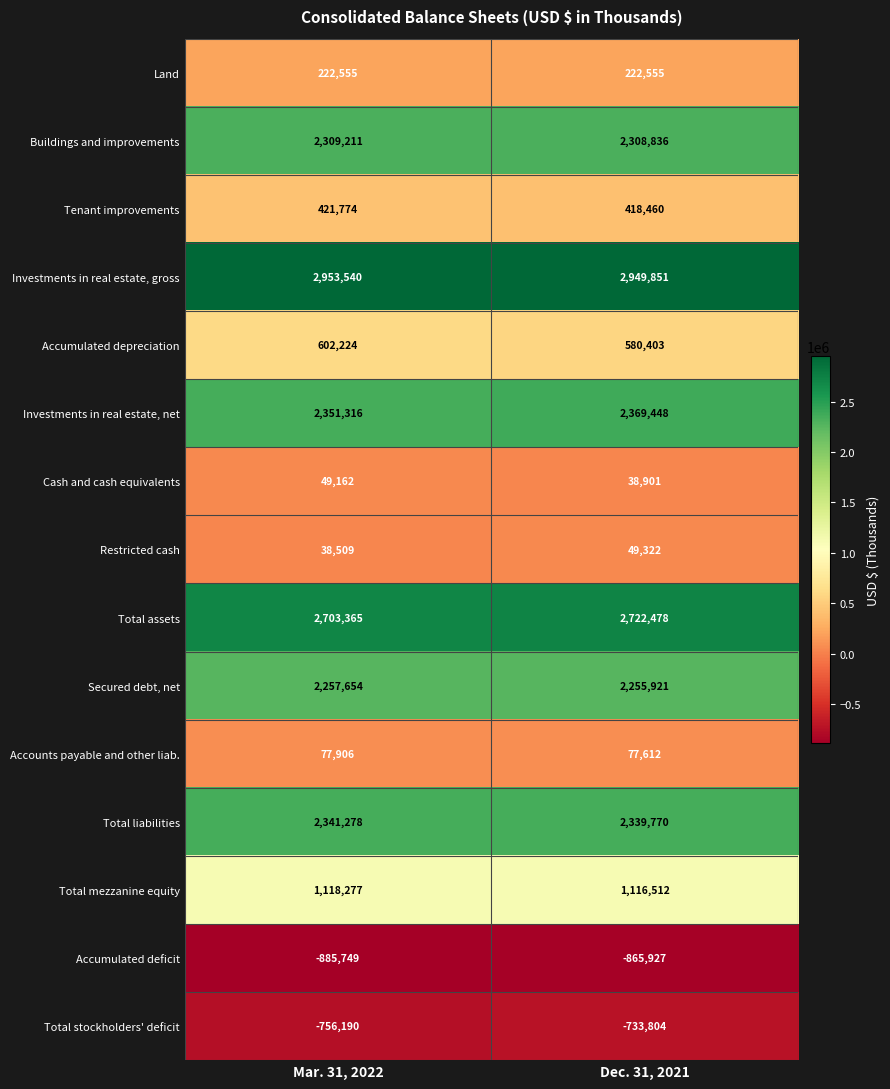

Reading right to left, extract all data points from this chart.

Land: Dec. 31, 2021=222555	Mar. 31, 2022=222555
Buildings and improvements: Dec. 31, 2021=2308836	Mar. 31, 2022=2309211
Tenant improvements: Dec. 31, 2021=418460	Mar. 31, 2022=421774
Investments in real estate, gross: Dec. 31, 2021=2949851	Mar. 31, 2022=2953540
Accumulated depreciation: Dec. 31, 2021=580403	Mar. 31, 2022=602224
Investments in real estate, net: Dec. 31, 2021=2369448	Mar. 31, 2022=2351316
Cash and cash equivalents: Dec. 31, 2021=38901	Mar. 31, 2022=49162
Restricted cash: Dec. 31, 2021=49322	Mar. 31, 2022=38509
Total assets: Dec. 31, 2021=2722478	Mar. 31, 2022=2703365
Secured debt, net: Dec. 31, 2021=2255921	Mar. 31, 2022=2257654
Accounts payable and other liab.: Dec. 31, 2021=77612	Mar. 31, 2022=77906
Total liabilities: Dec. 31, 2021=2339770	Mar. 31, 2022=2341278
Total mezzanine equity: Dec. 31, 2021=1116512	Mar. 31, 2022=1118277
Accumulated deficit: Dec. 31, 2021=-865927	Mar. 31, 2022=-885749
Total stockholders' deficit: Dec. 31, 2021=-733804	Mar. 31, 2022=-756190